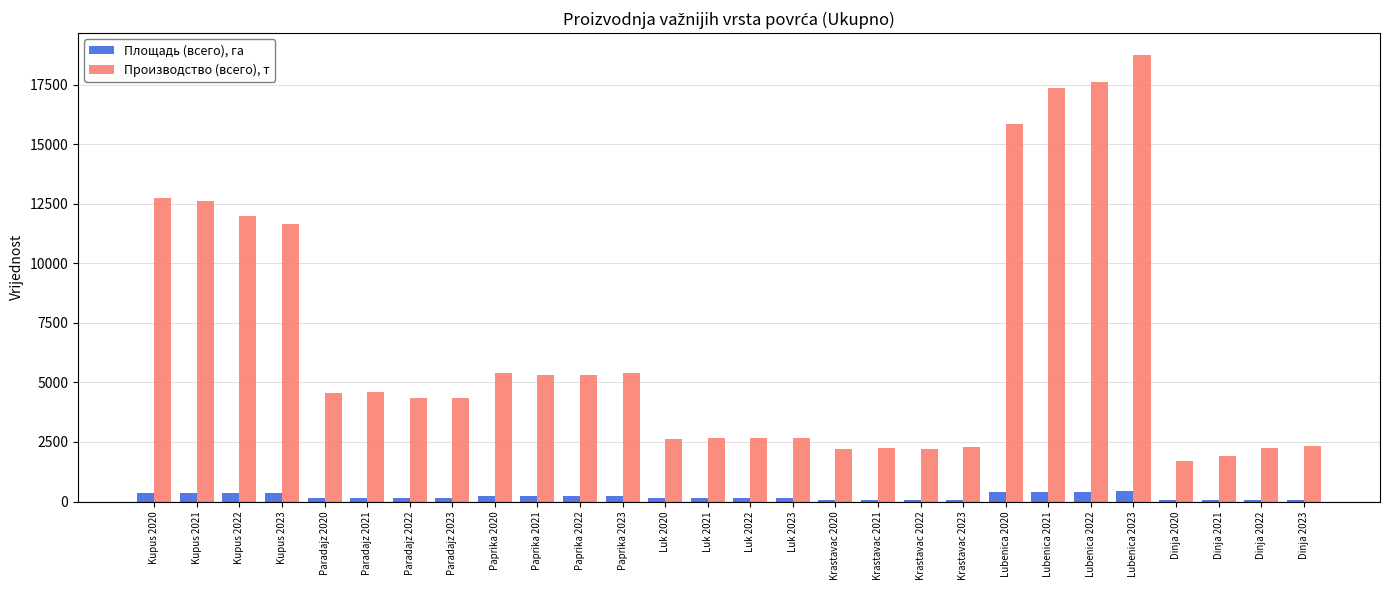

Is it true that Производство (всего), т equals 17347.5 at Lubenica 2021?

True